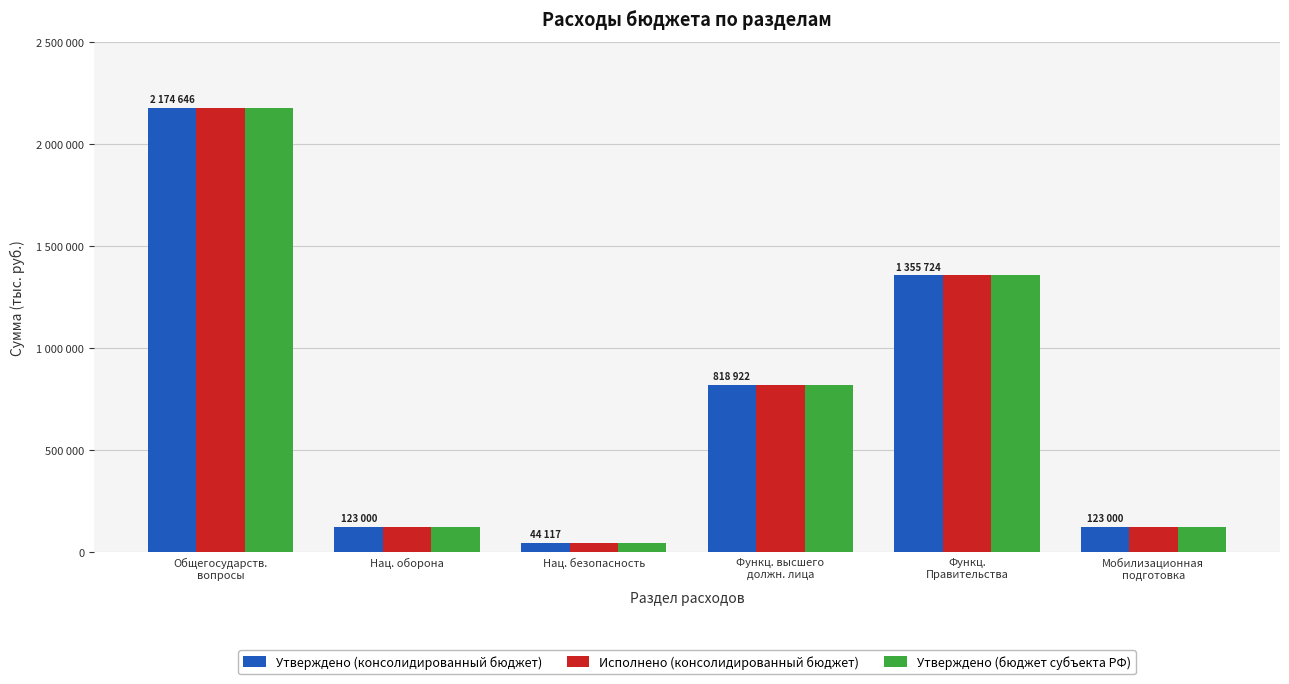

What are all the series names shown in the legend?

Утверждено (консолидированный бюджет), Исполнено (консолидированный бюджет), Утверждено (бюджет субъекта РФ)